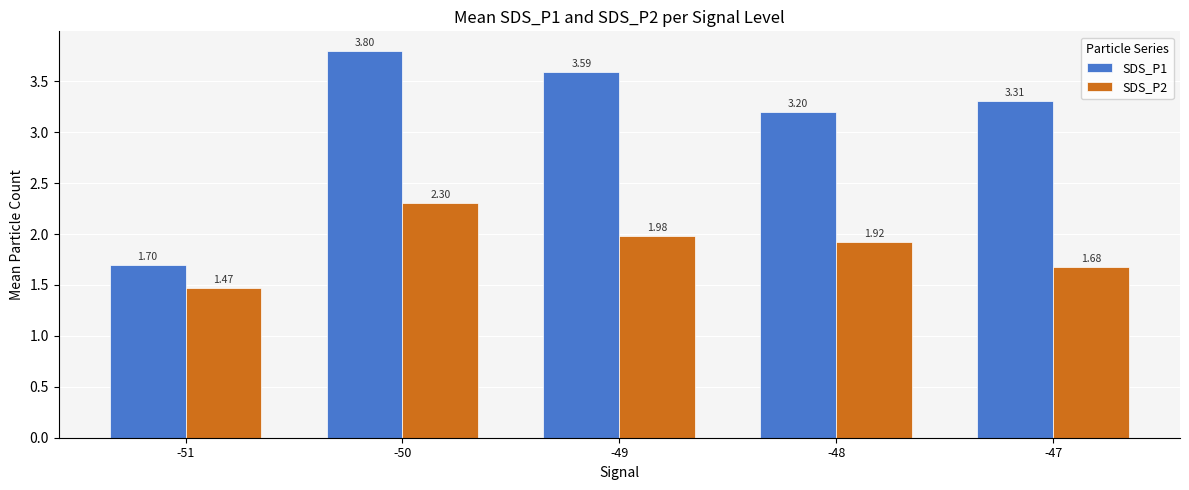

What is the maximum value shown in the chart?

3.8